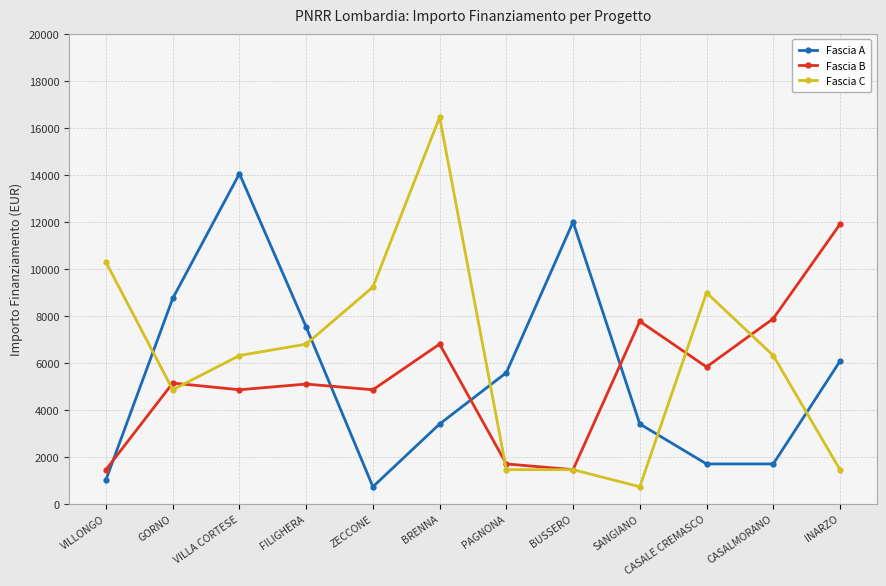

What is the label of the 1st point from the left?

VILLONGO